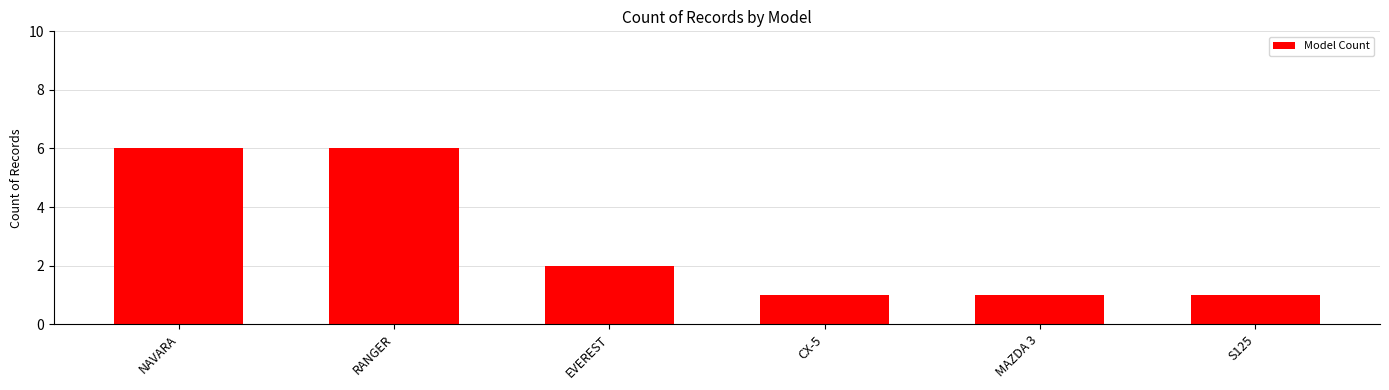

How many bars are there in total?

6